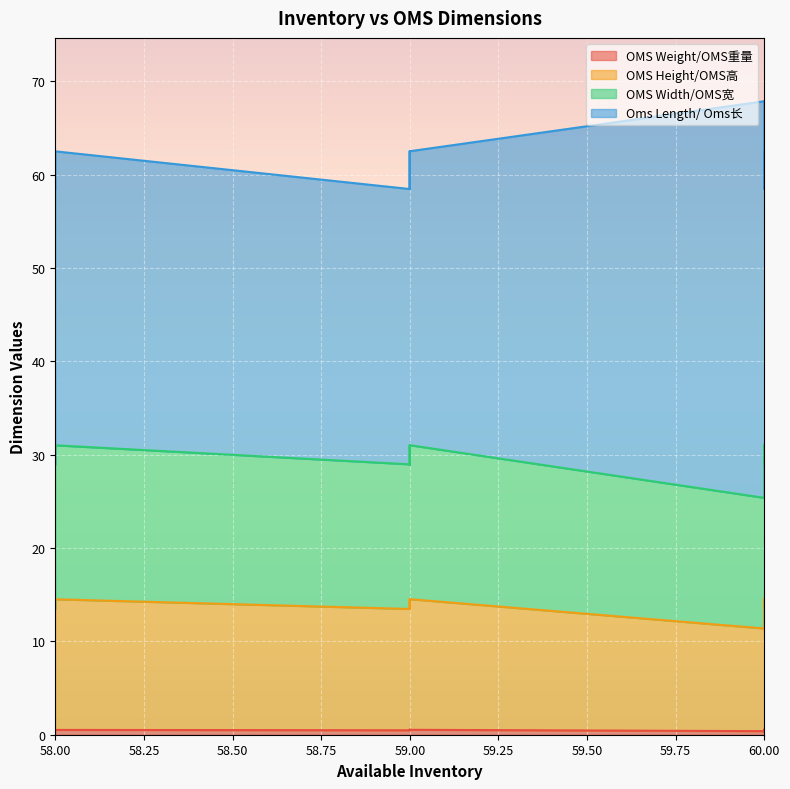

Is the value of OMS Weight/OMS重量 at 60 greater than the value of Oms Length/ Oms长 at 59?

No